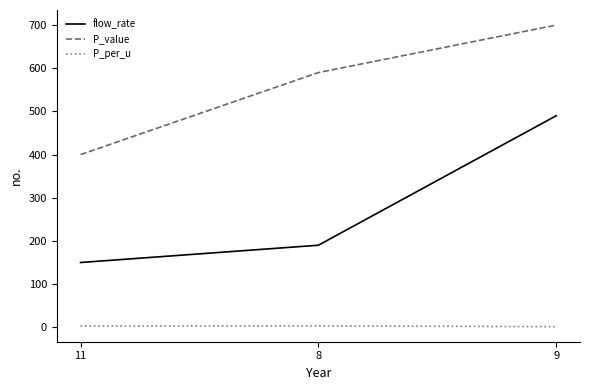

List the series in order of their peak value, highest first.

P_value, flow_rate, P_per_u